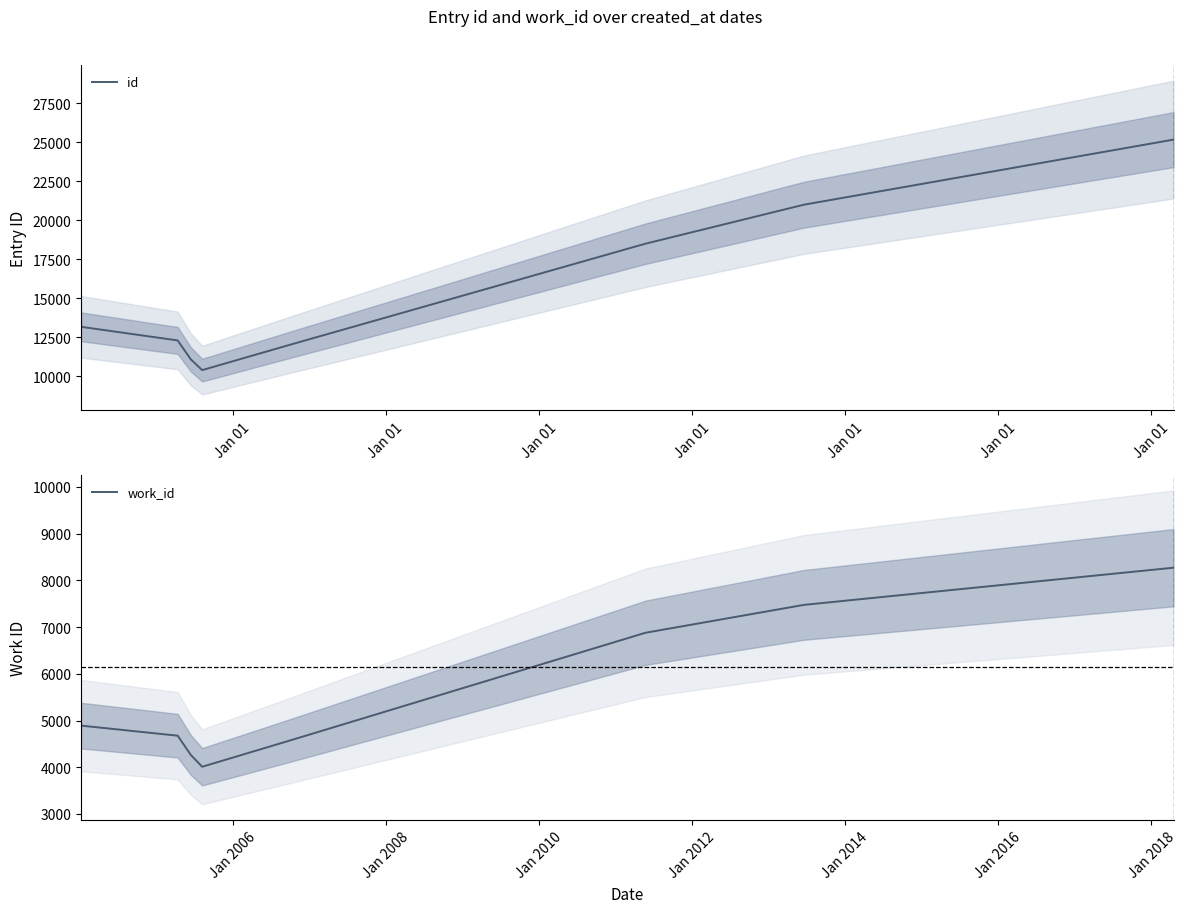

At which category is the sum across all series the highest?

Jan 01